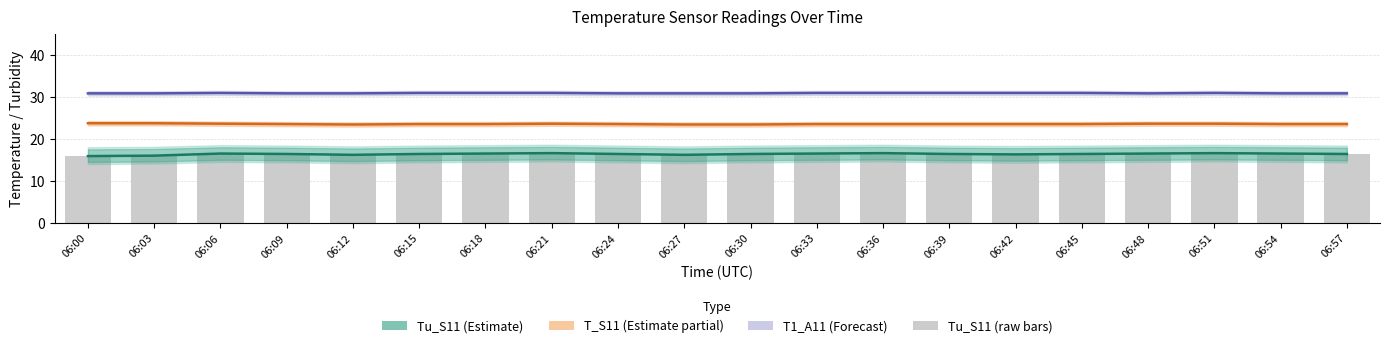

Are the bars horizontal?

No